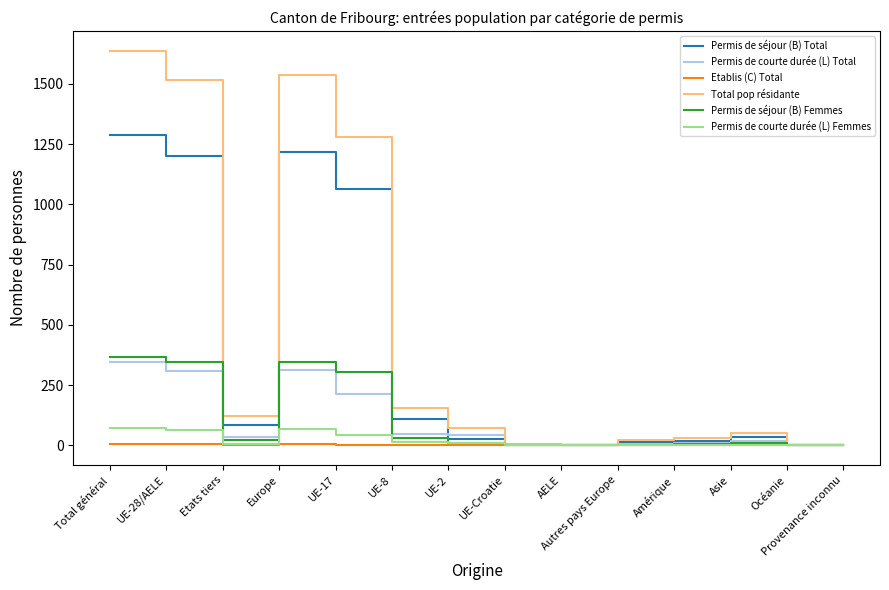

What is the approximate value of Permis de courte durée (L) Femmes at Océanie?

1